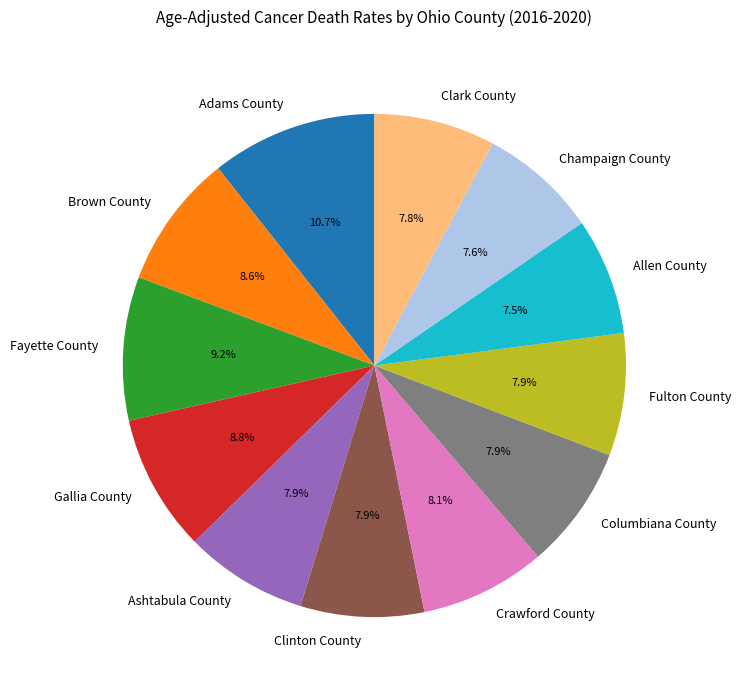

What percentage is the Clinton County slice, to the nearest percent?

8%